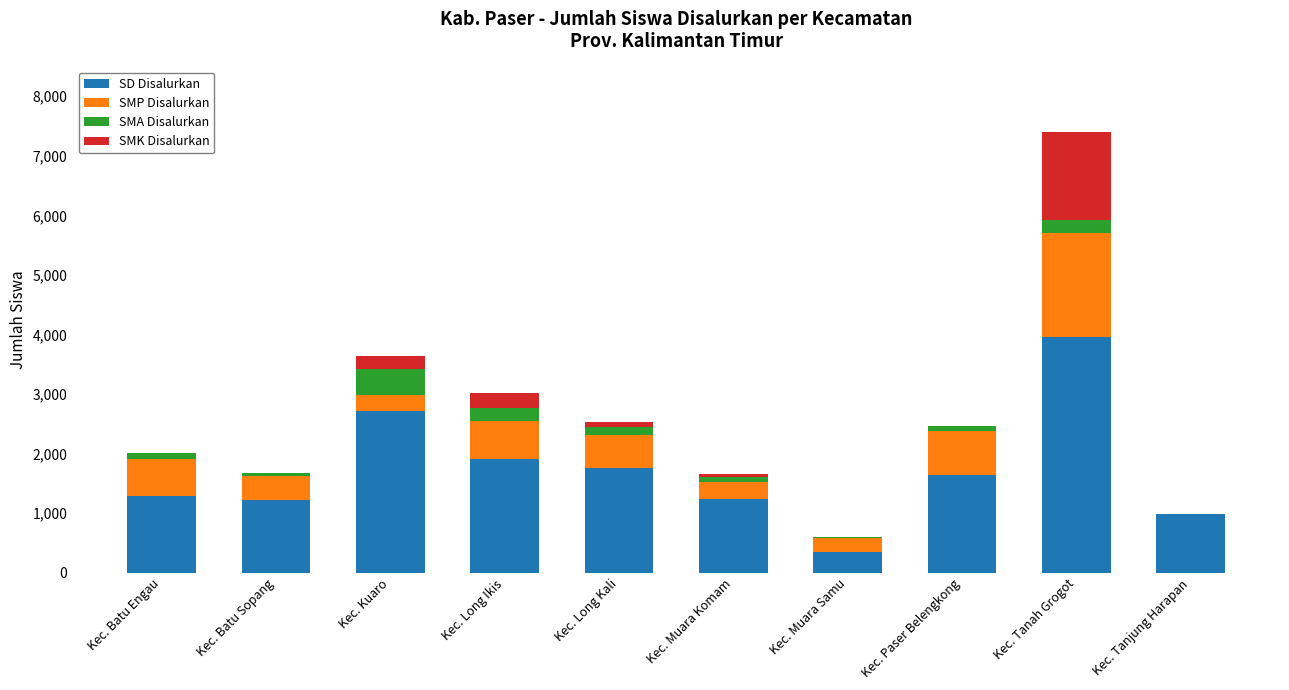

What is the total value across all series at Kec. Tanjung Harapan?

988